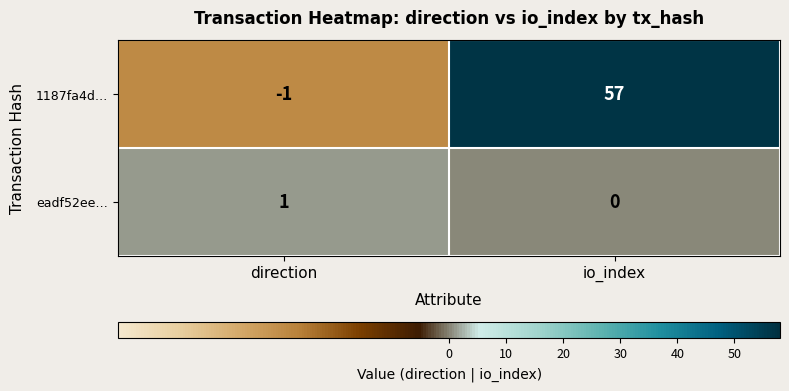

What is the sum of the 1187fa4d… values at direction and io_index?

56